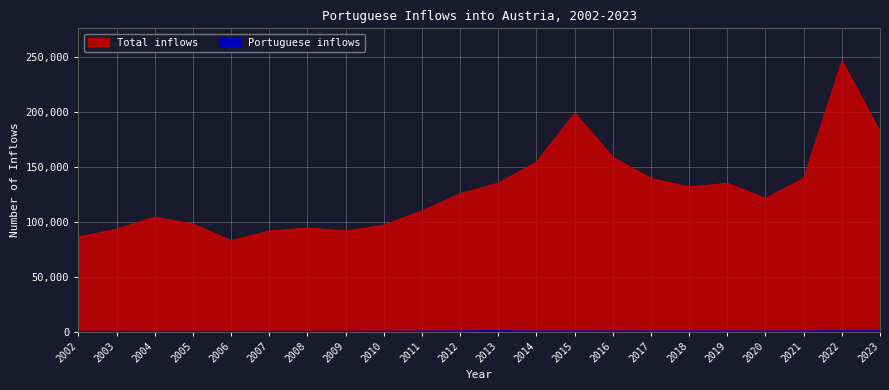

At which category is the sum across all series the highest?

2022